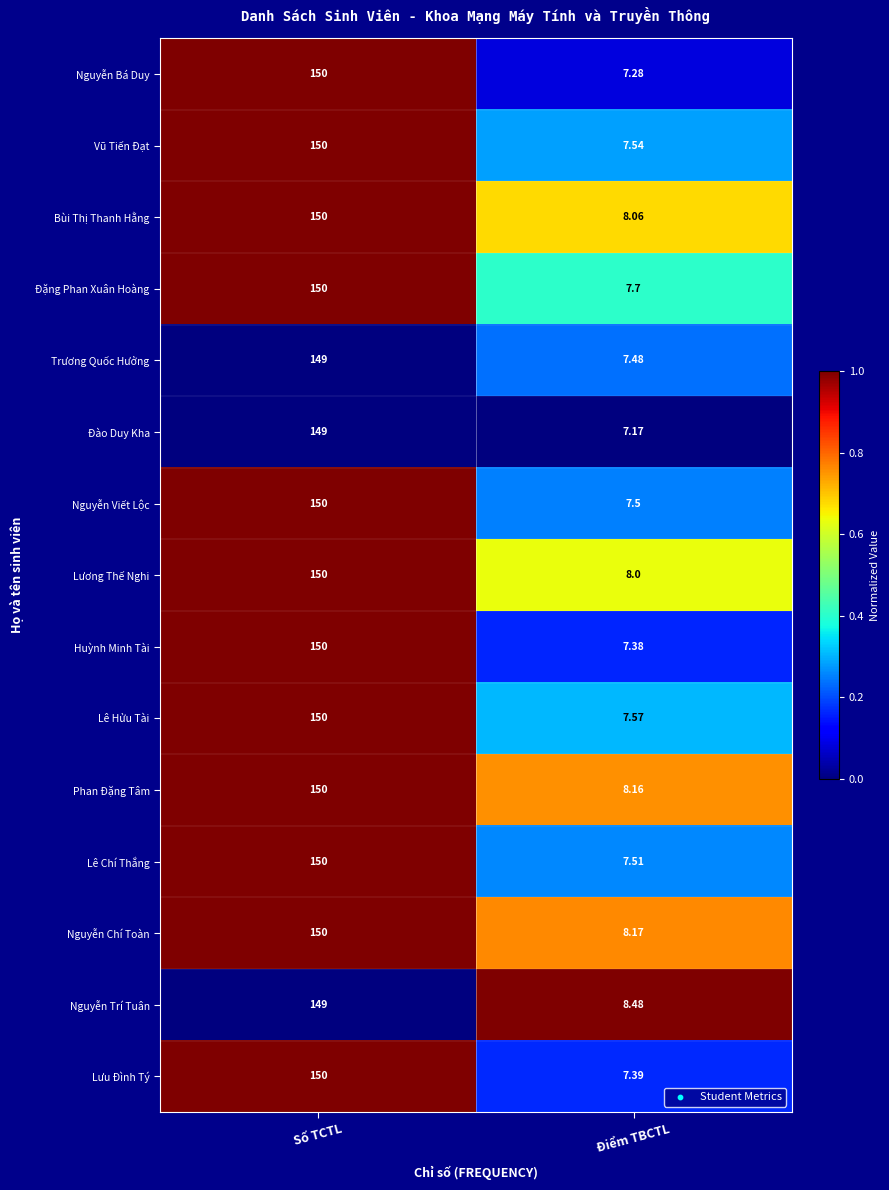

Where is Nguyễn Trí Tuân nearest to the value 78?

Điểm TBCTL